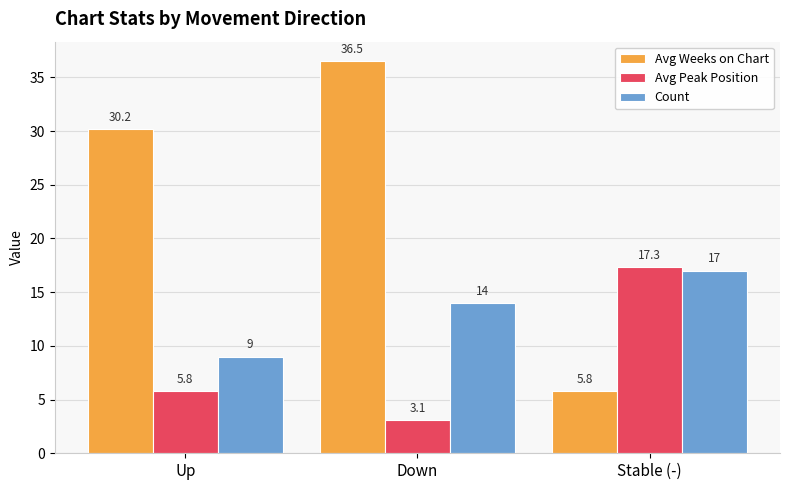

Rank the series by their maximum value, from highest to lowest.

Avg Weeks on Chart, Avg Peak Position, Count